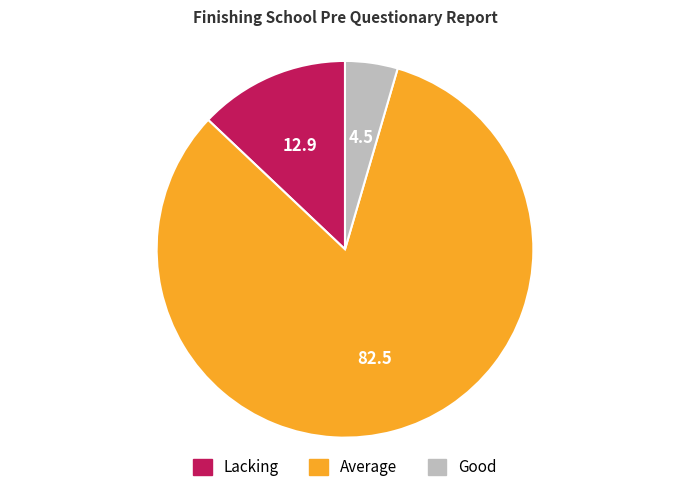

What is the ratio of the value at Average to the value at Lacking?

6.4